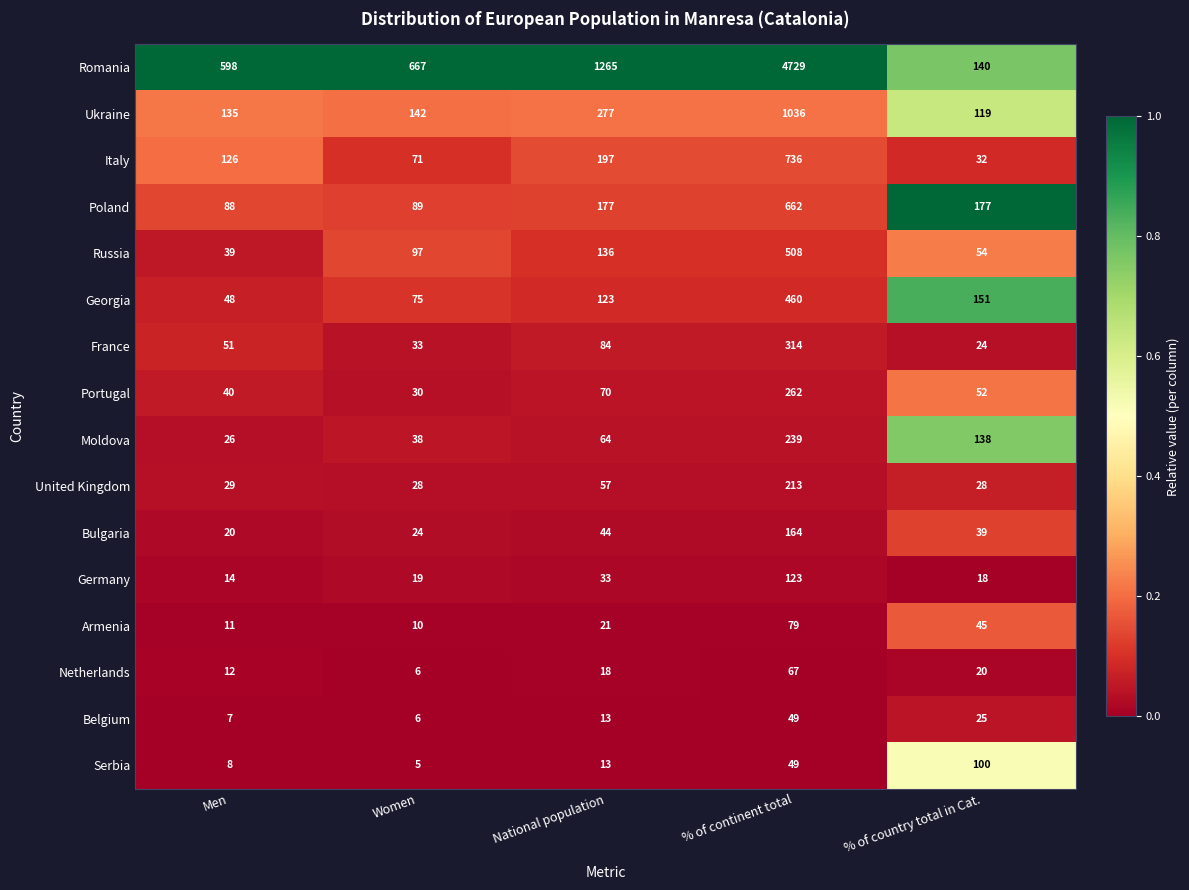

Count the number of categories in the chart.

5